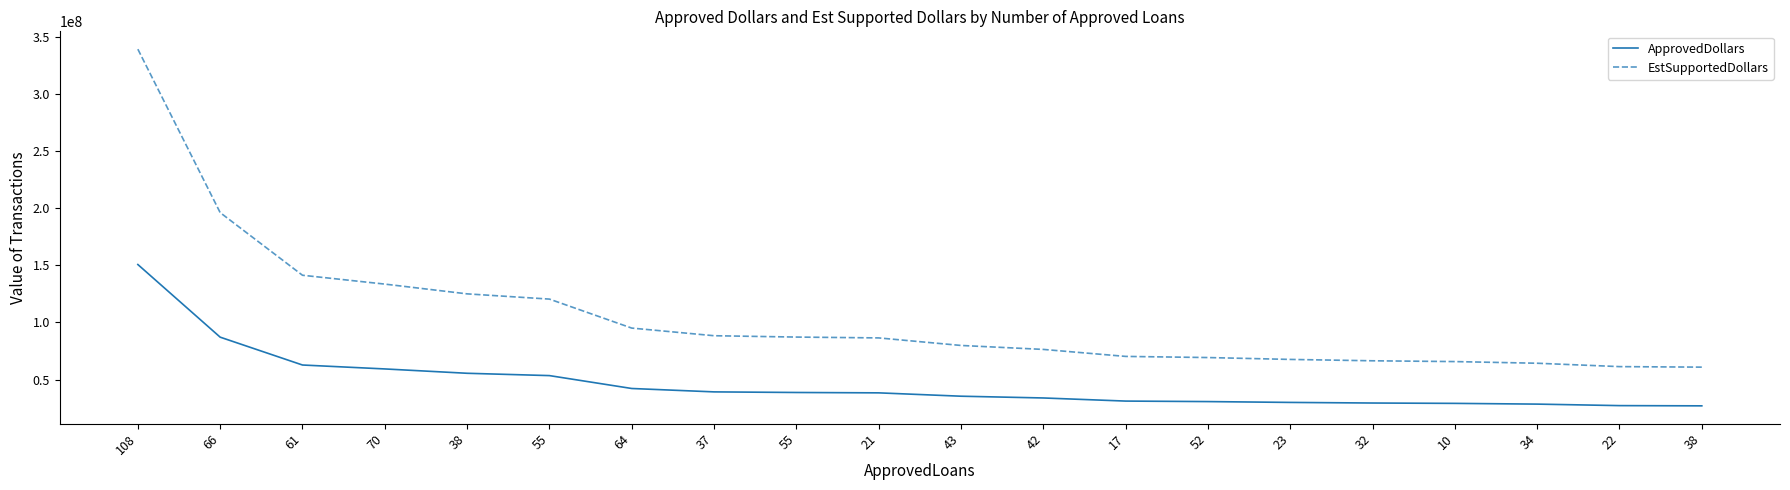

Which series has the largest total across all categories?

EstSupportedDollars